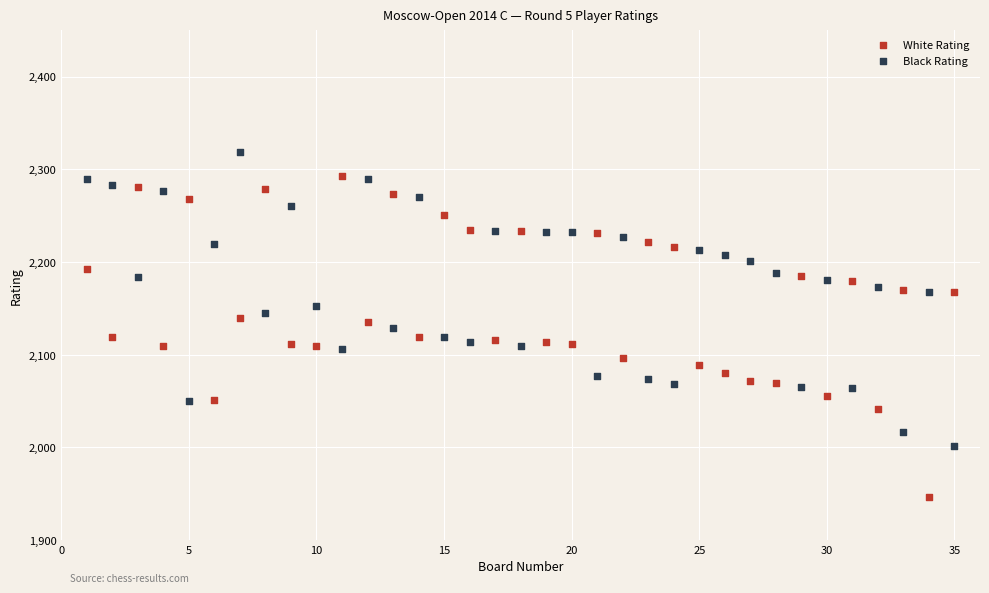

Which series has the largest Y range (max minus min)?

White Rating